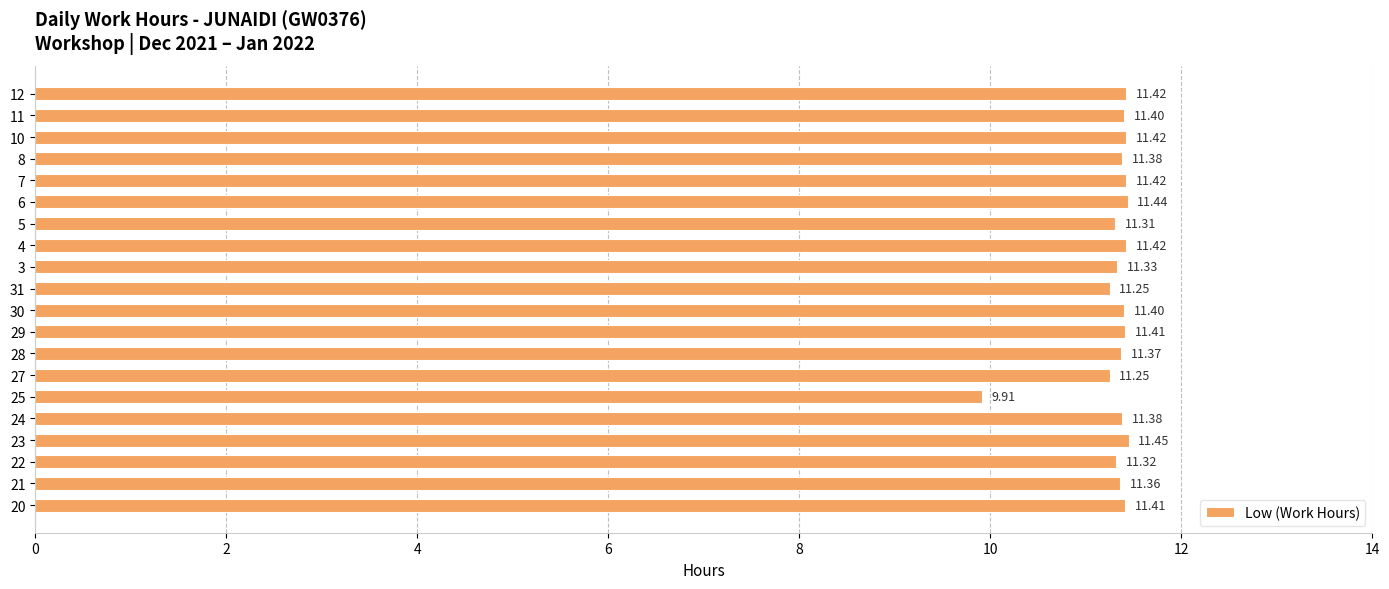

What is the difference between the maximum and minimum values?

1.5